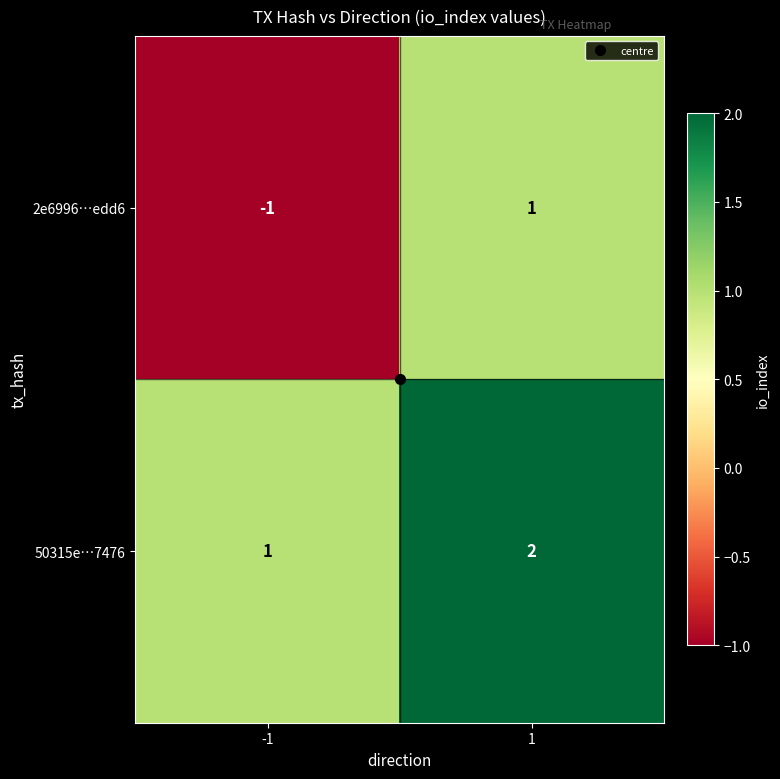

Which series has the widest spread of values?

2e6996…edd6